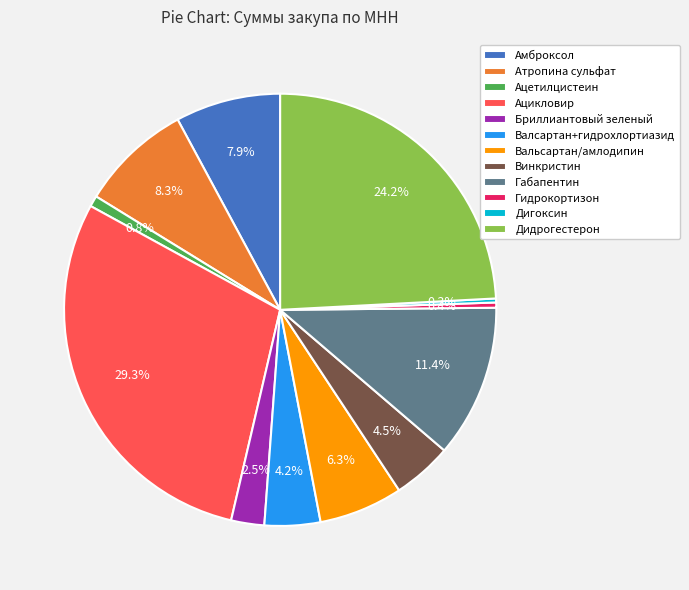

True or false: Ацикловир accounts for 16% of the total.

False